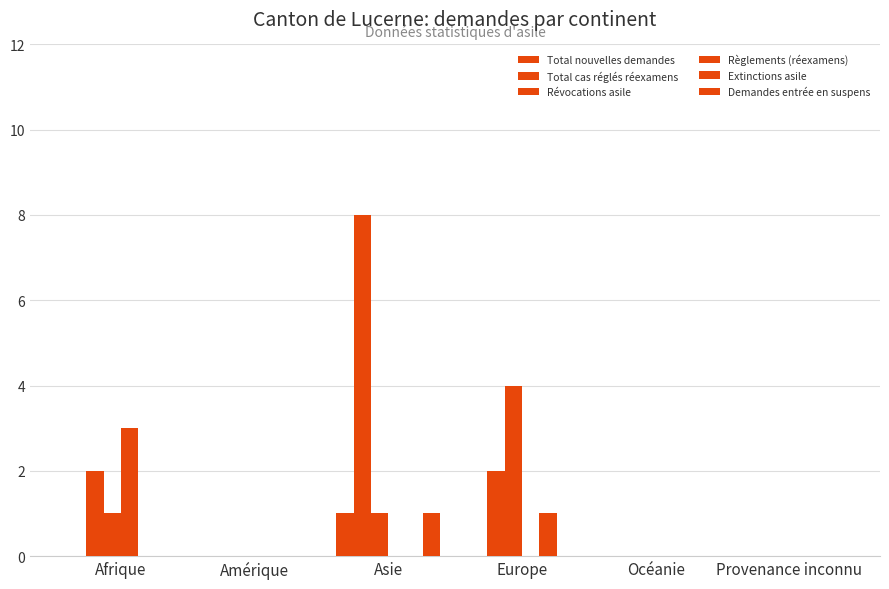

What is the value of the Demandes entrée en suspens bar at the 3rd from the left?

1